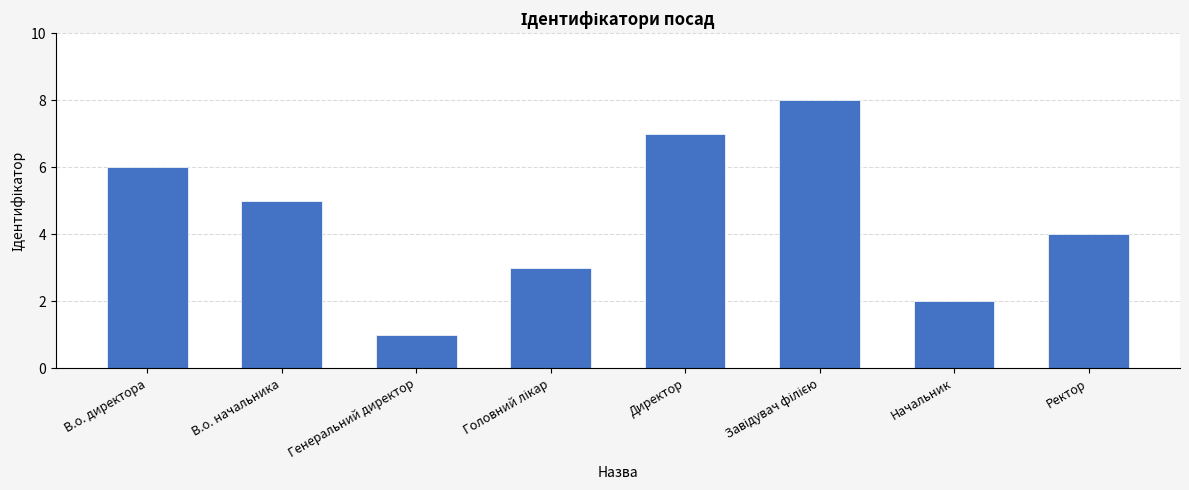

What is the change in value from В.о. начальника to Директор?

+2